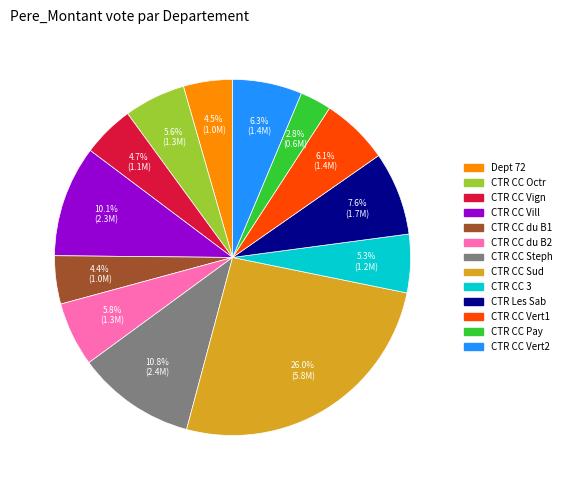

What is the ratio of the value at CTR CC du B2 to the value at CTR CC Octr?

1.0